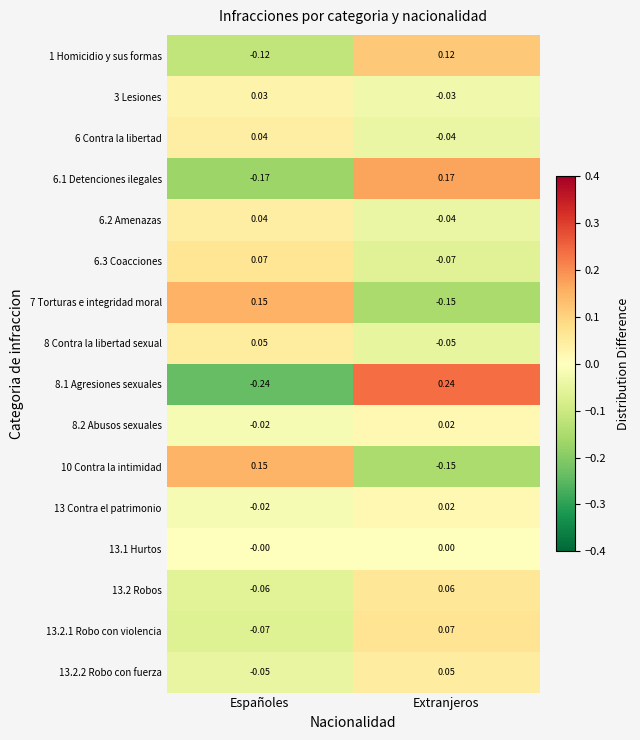

Between Españoles and Extranjeros, which series saw the biggest shift?

8.1 Agresiones sexuales